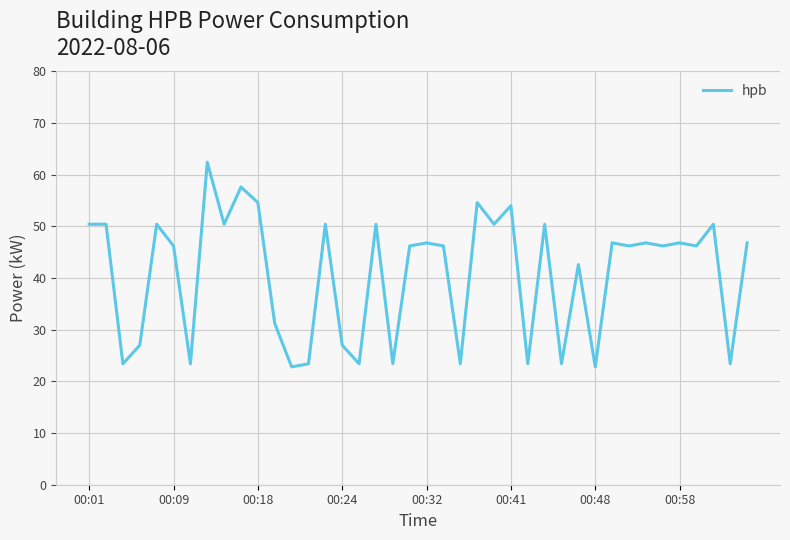

What is the greatest value displayed?

62.4